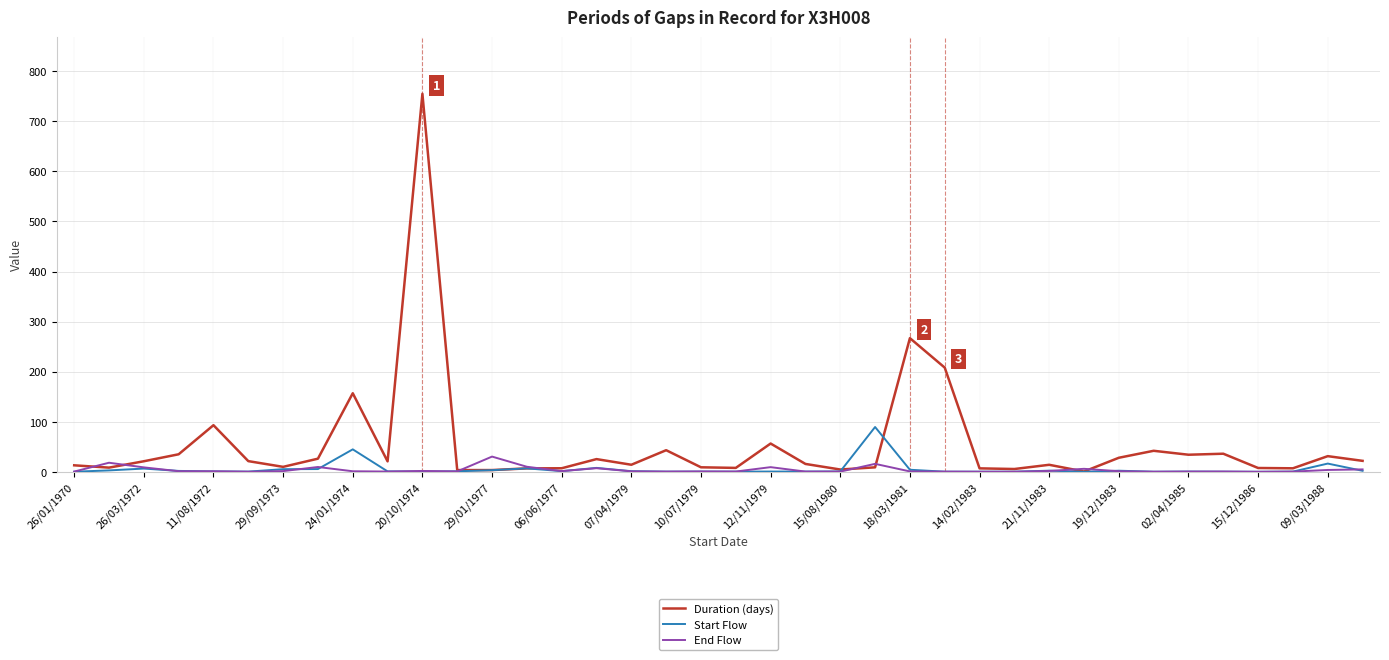

What is the maximum value shown in the chart?

754.9